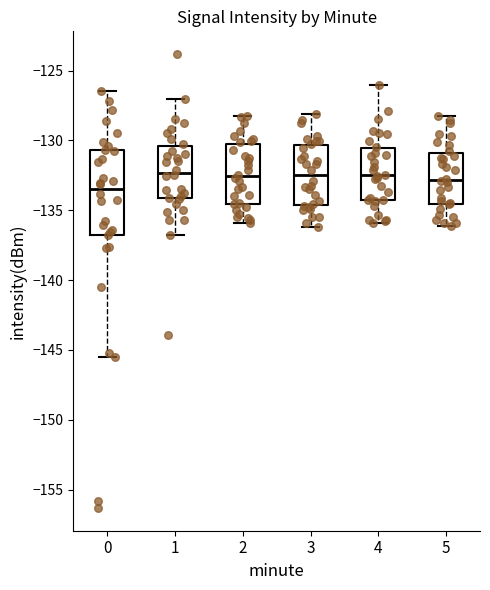

Reading left to right, transcribe this box plot: for each box, give where its median line is, the range the box spans, and where its two whiskers end, as read against the y-axis. The values are not printed on the chart, so give them approximately, as read against the axis.

0: median -133.5, box -136.5 to -130.5, whiskers -145.5 to -126.5
1: median -132.5, box -134.0 to -130.5, whiskers -137.0 to -127.0
2: median -132.5, box -134.5 to -130.5, whiskers -136.0 to -128.0
3: median -132.5, box -134.5 to -130.5, whiskers -136.0 to -128.0
4: median -132.5, box -134.0 to -130.5, whiskers -136.0 to -126.0
5: median -133.0, box -134.5 to -131.0, whiskers -136.0 to -128.0